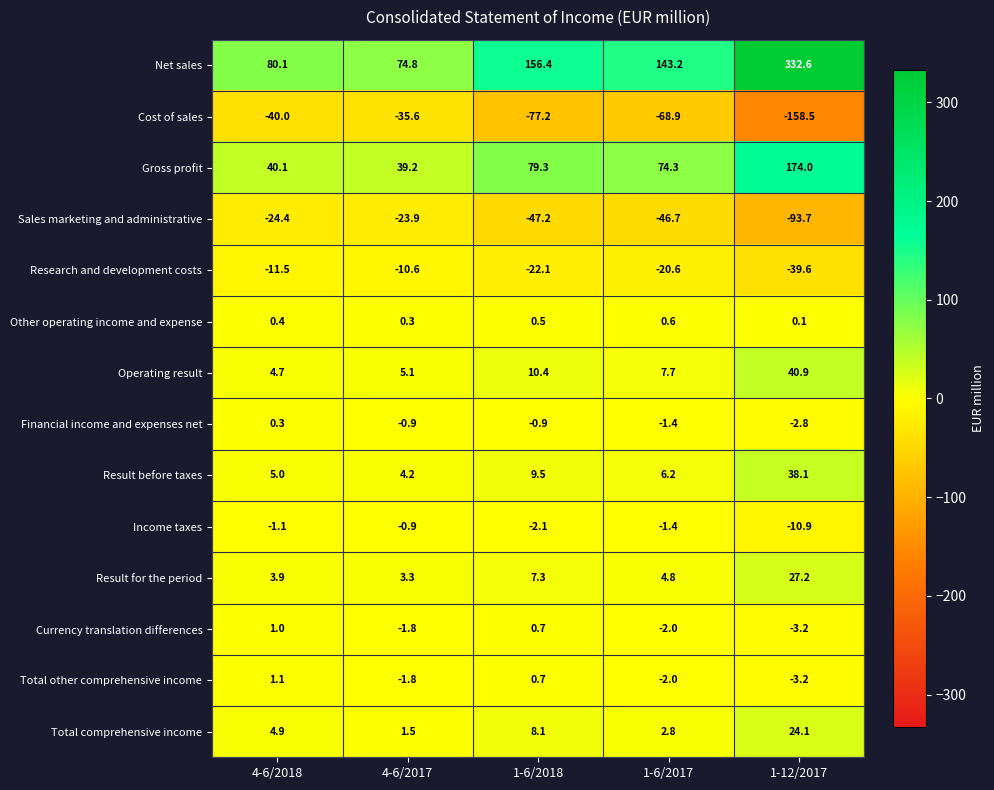

What is the minimum value for Result before taxes?

4.2